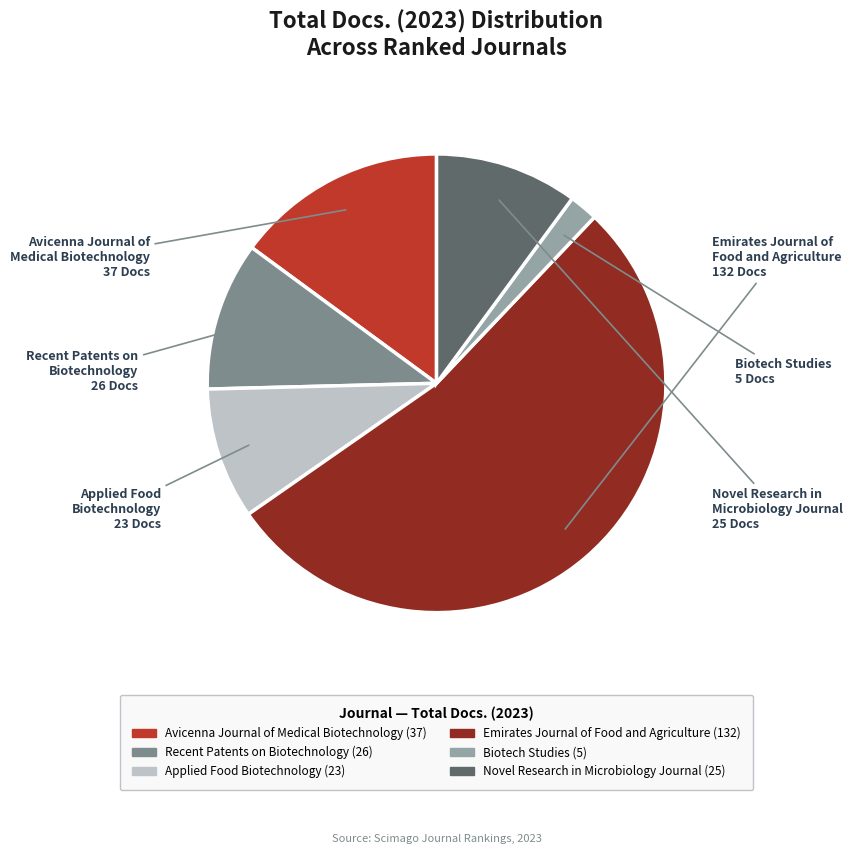

Approximately how many times larger is the value at Emirates Journal of Food and Agriculture compared to Biotech Studies?

26.4